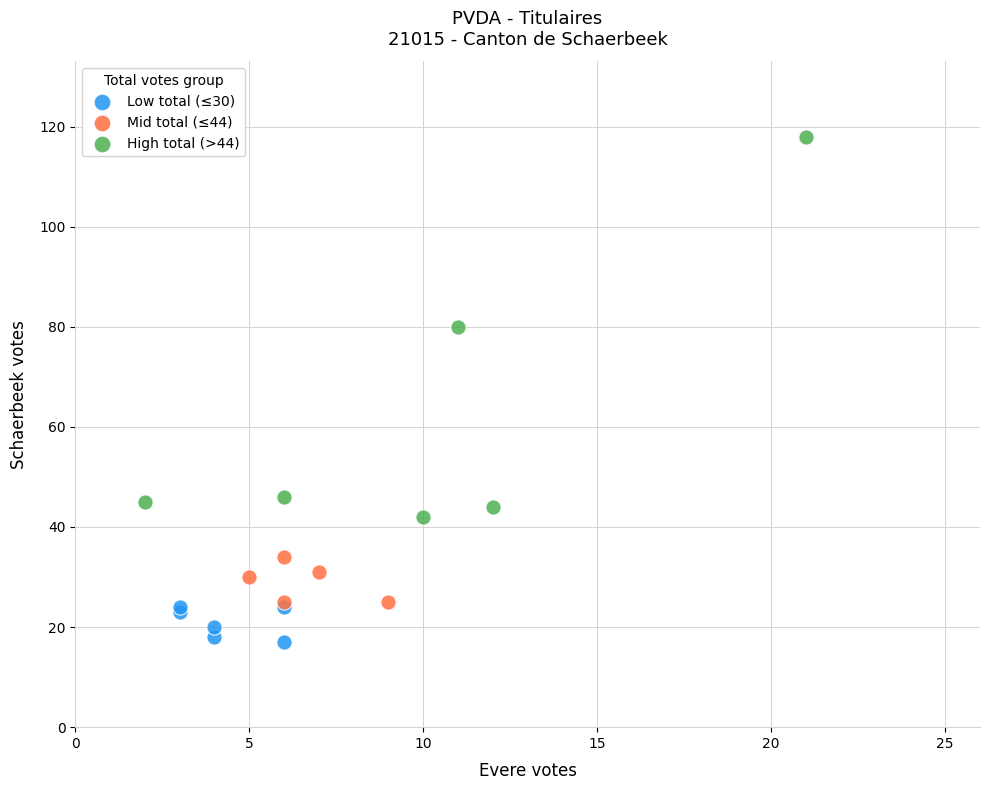

Which series reaches the minimum Y coordinate?

Low total (≤30)